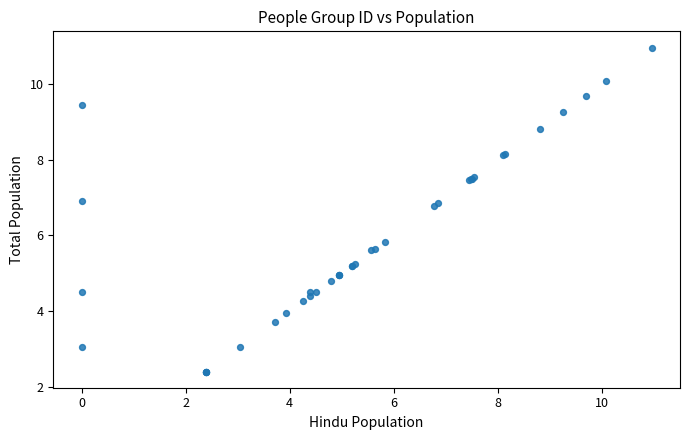

What Y value in the scatter plot is closest to 6?

5.8